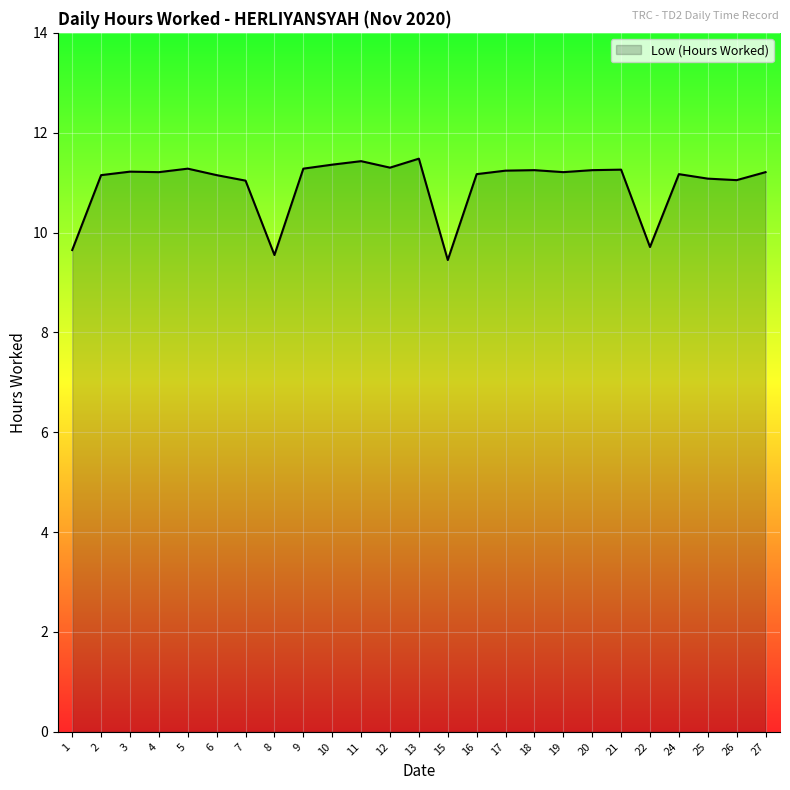

What is the greatest value displayed?

11.5